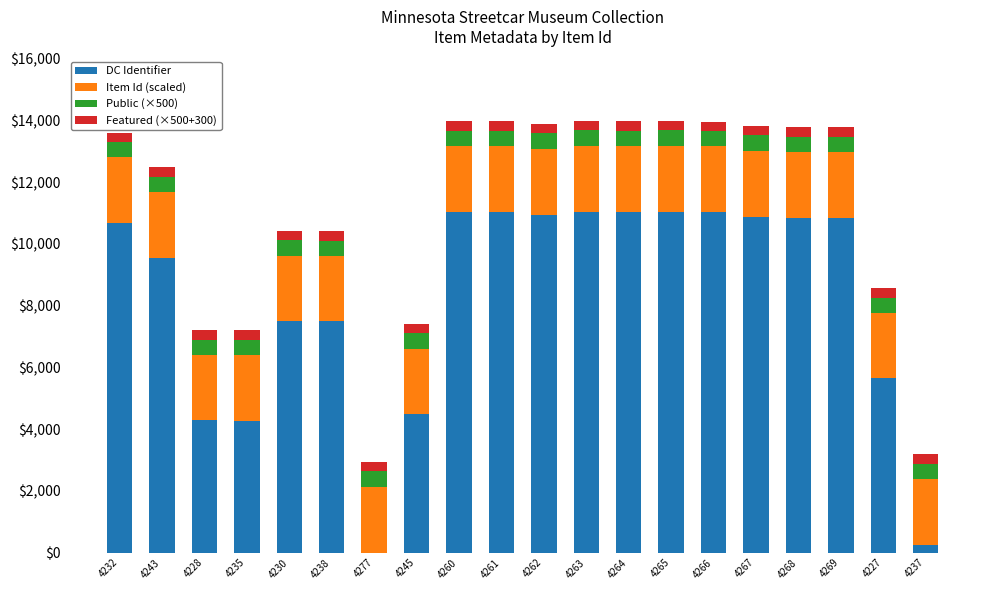

The value of DC Identifier at 4232 is 10688.0. True or false?

True